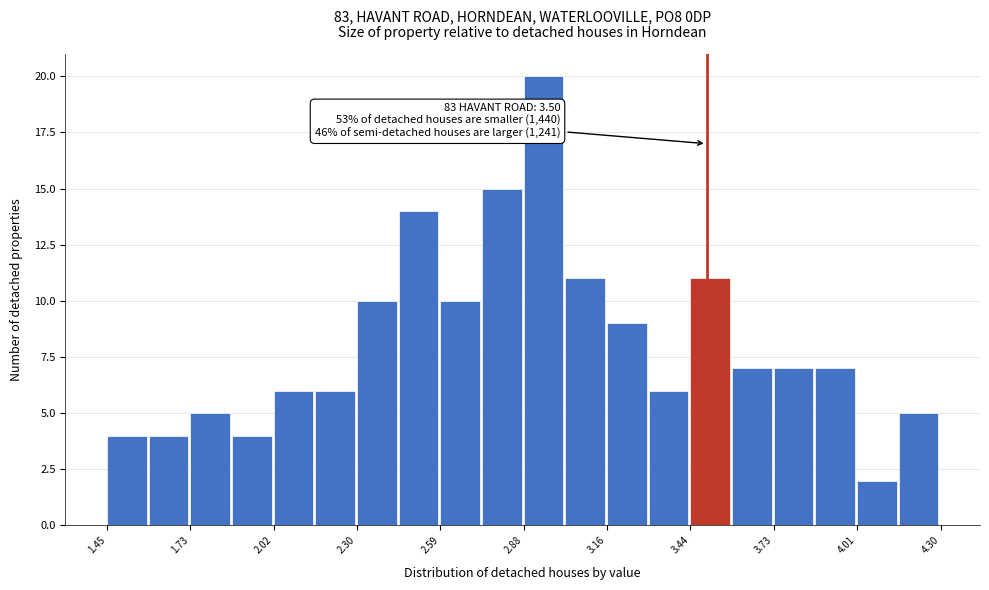

Around what value on the x-axis is the tallest bar? Give the approximate position of its centre, as read against the axis.

2.95